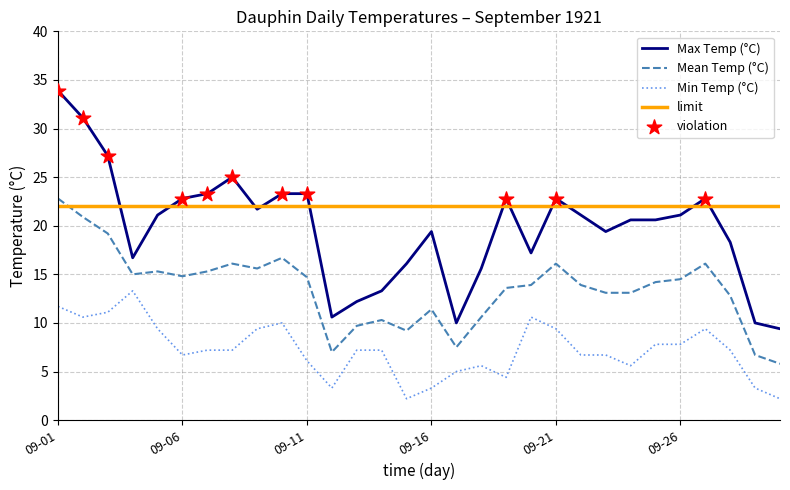

Which series has the widest spread of values?

Max Temp (°C)